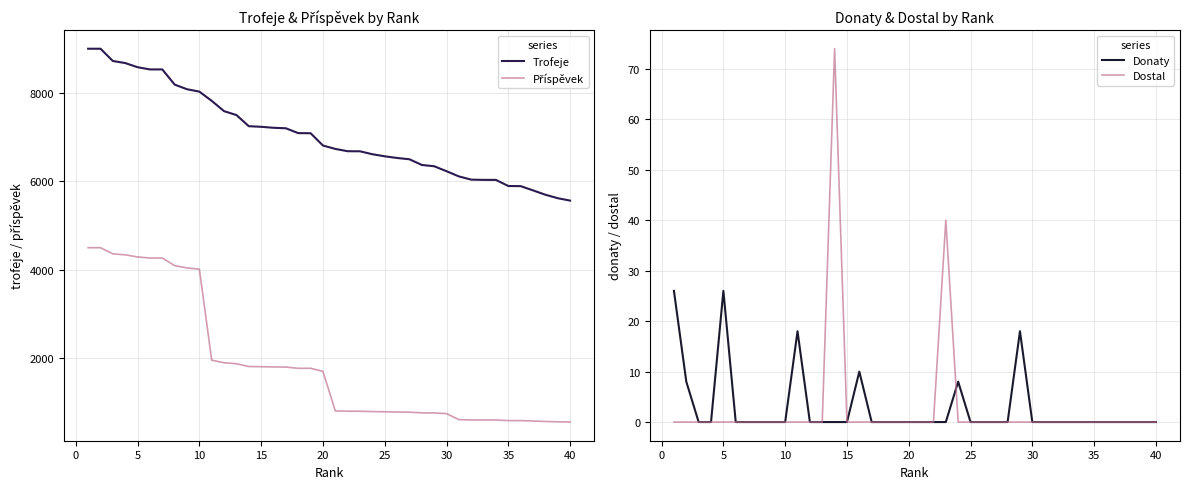

True or false: Příspěvek has more than 0 interior local peaks.

False